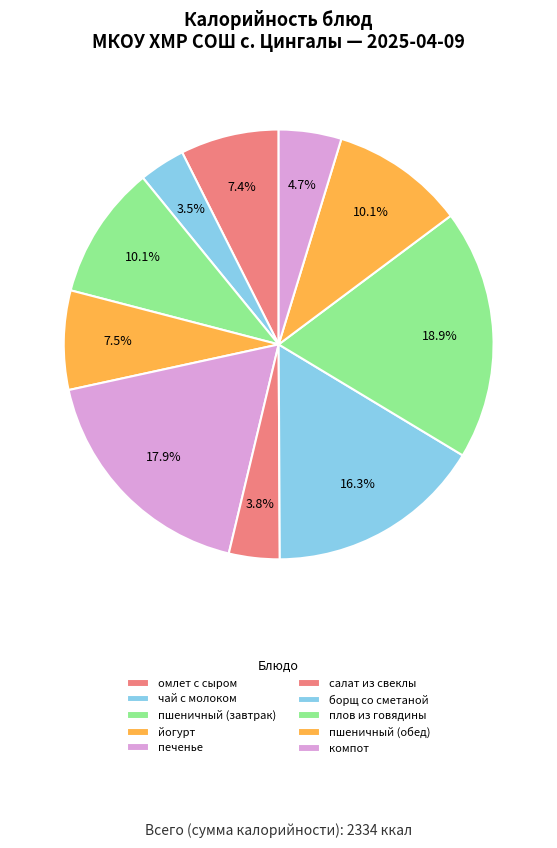

Count the number of slices in the pie.

10